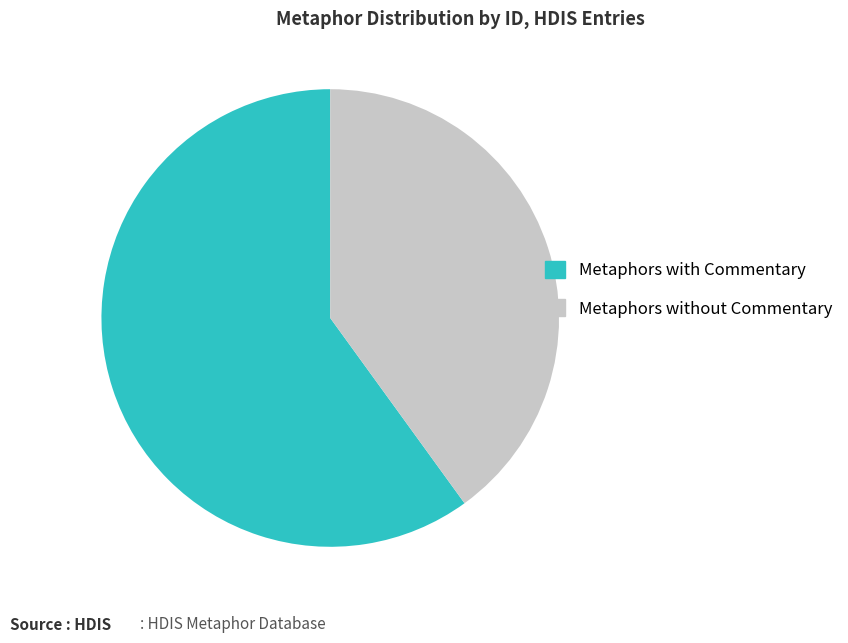

How many segments does this pie chart have?

2